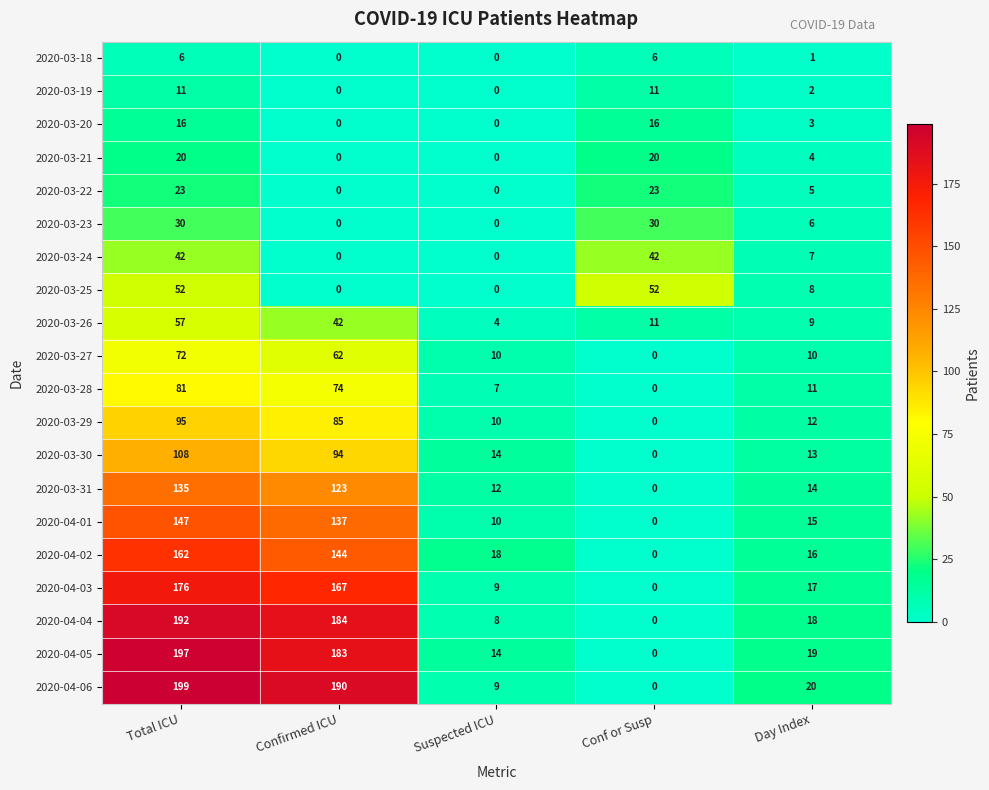

What is the spread (max minus min) of values at Conf or Susp?

52